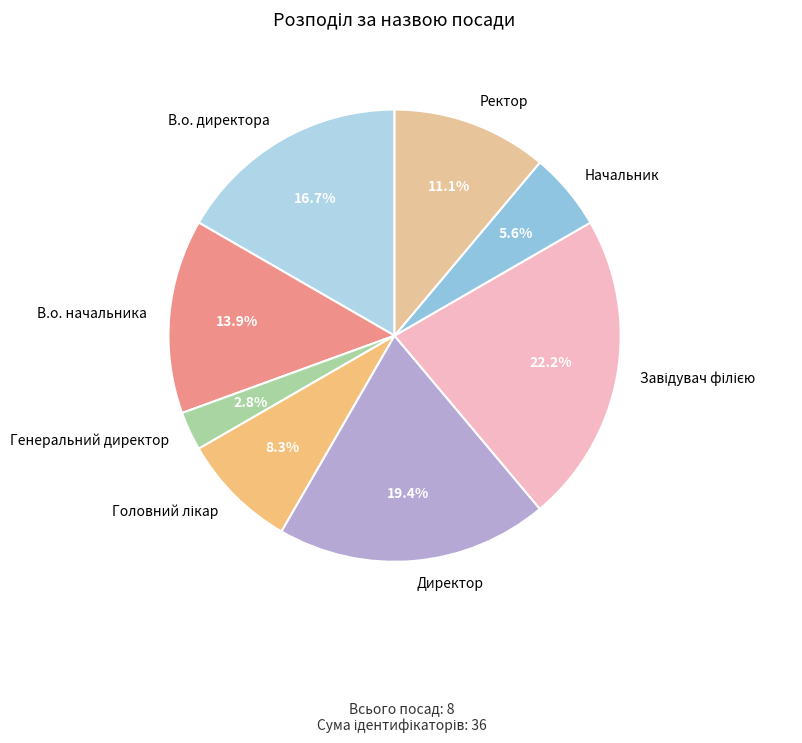

Do Начальник and В.о. начальника together represent more than half of the pie?

No